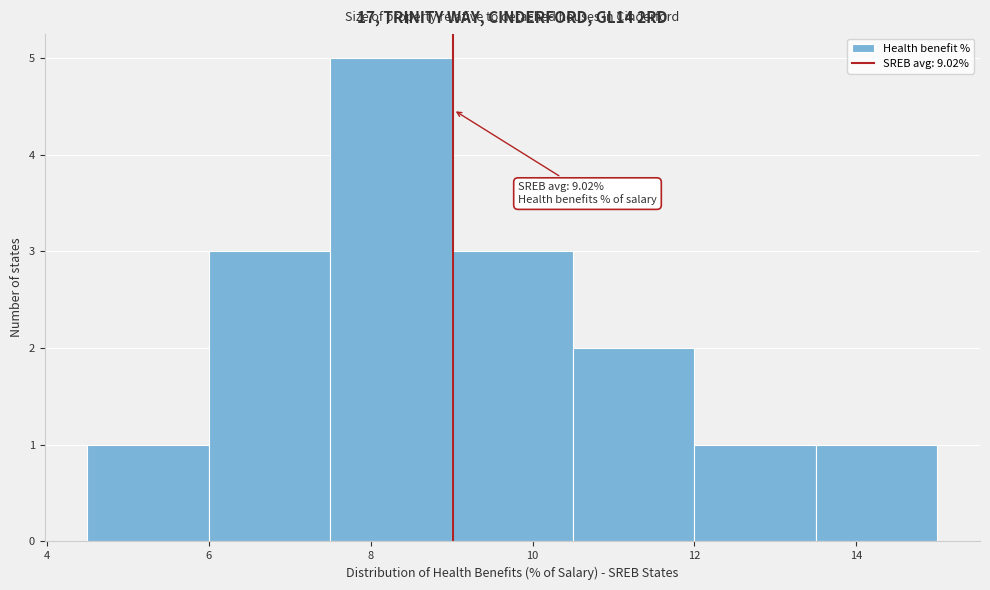

Which range on the x-axis has the tallest bar?

7.5 to 9.0